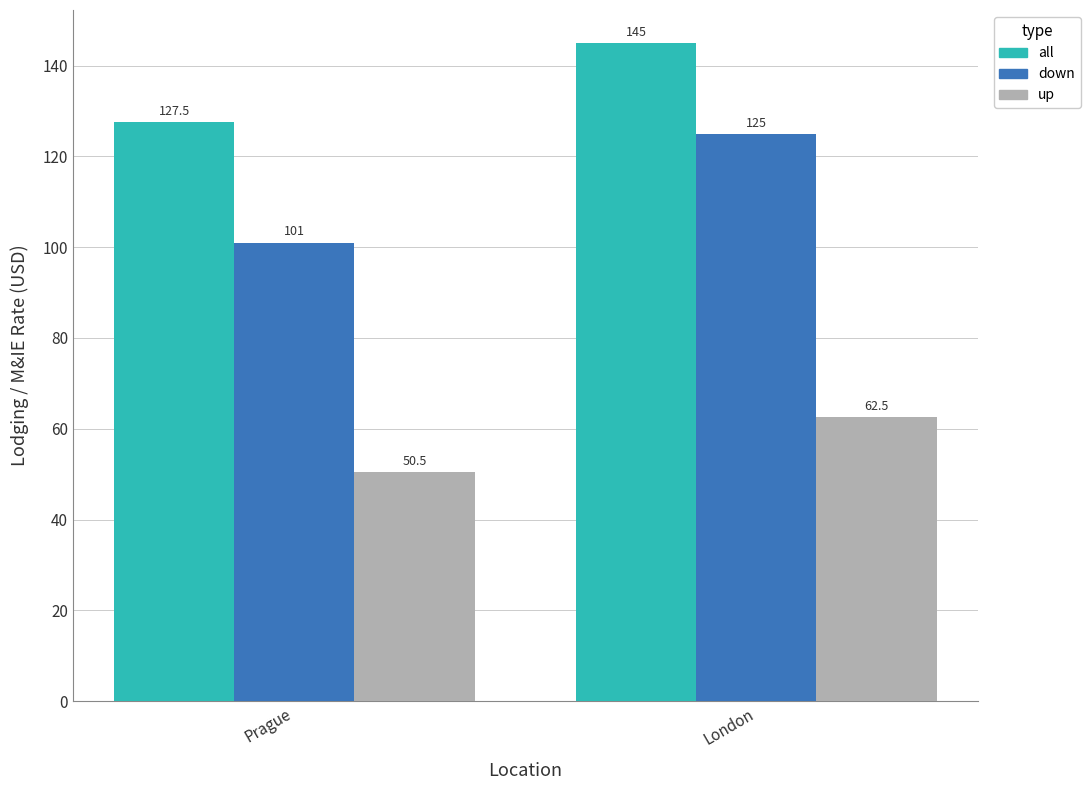

What is the label of the 2nd bar from the left?

London